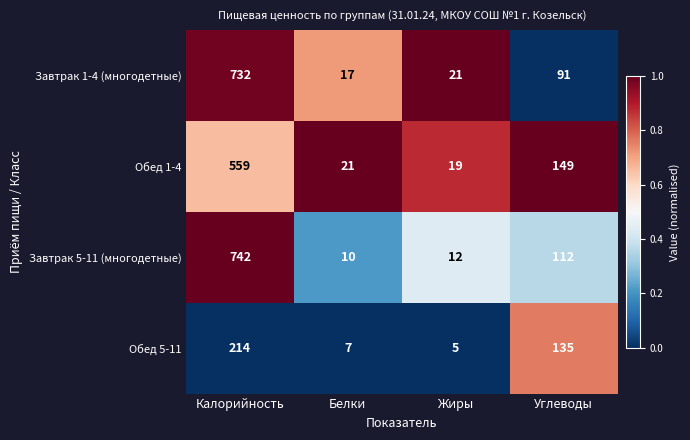

The Завтрак 1-4 (многодетные) series shows 91 at Углеводы. True or false?

True